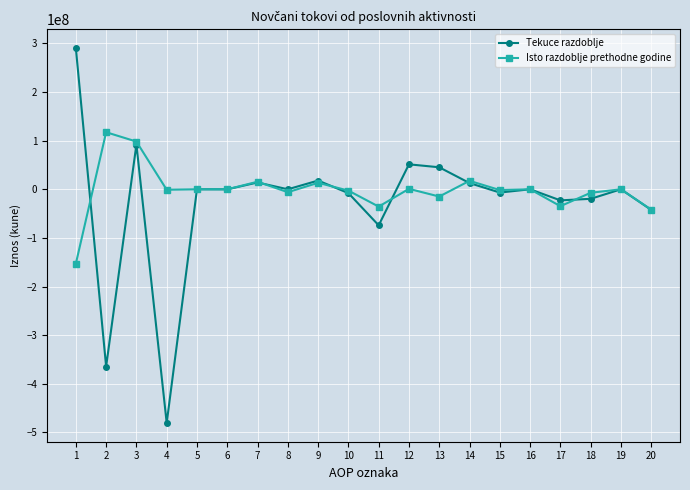

What are all the series names shown in the legend?

Tekuce razdoblje, Isto razdoblje prethodne godine